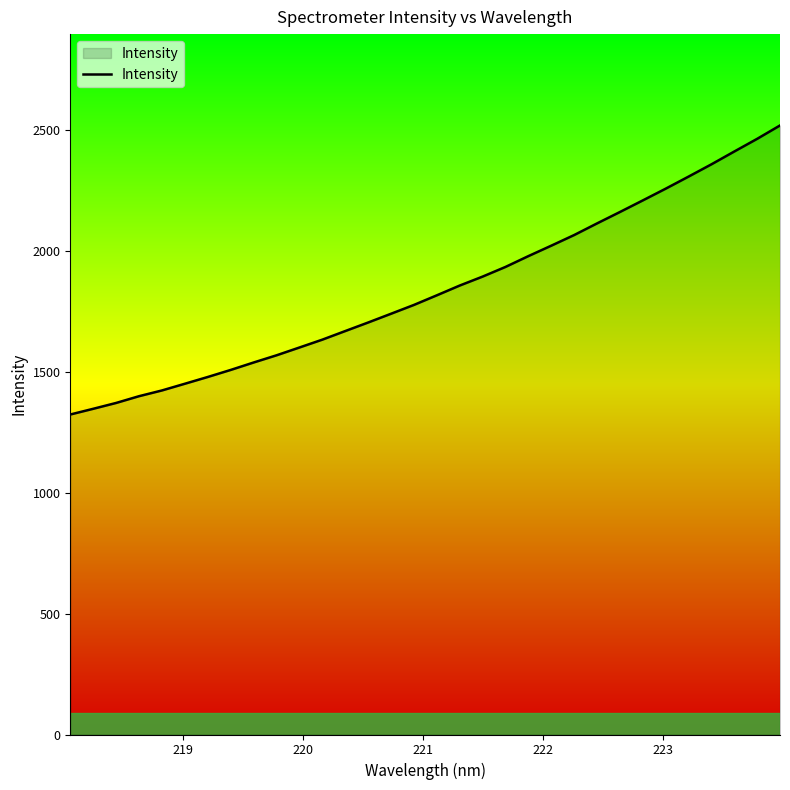

What is the minimum value shown in the chart?

1322.7